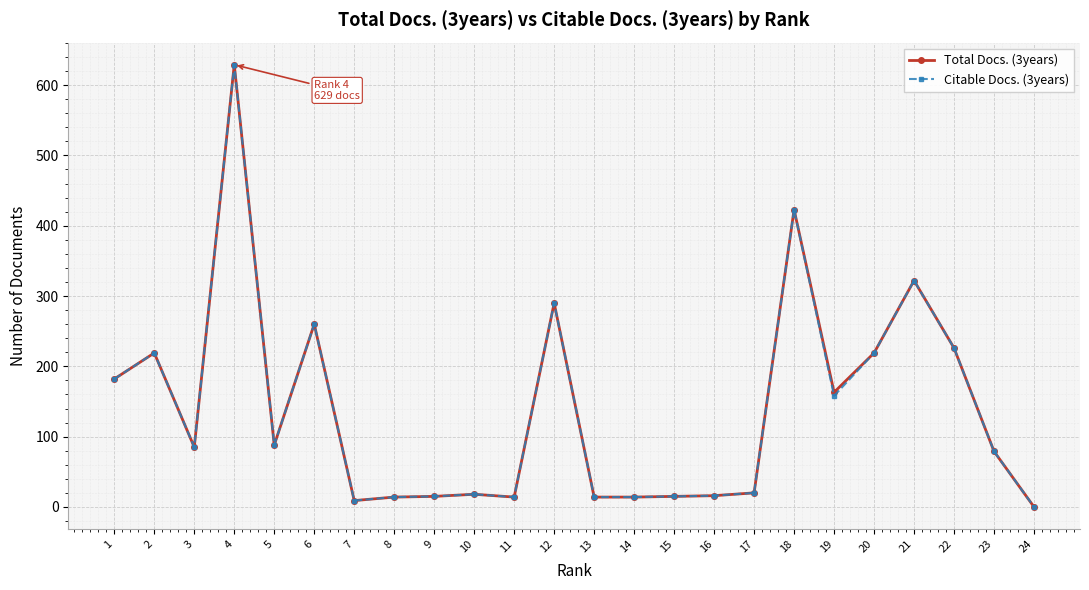

What are all the series names shown in the legend?

Total Docs. (3years), Citable Docs. (3years)